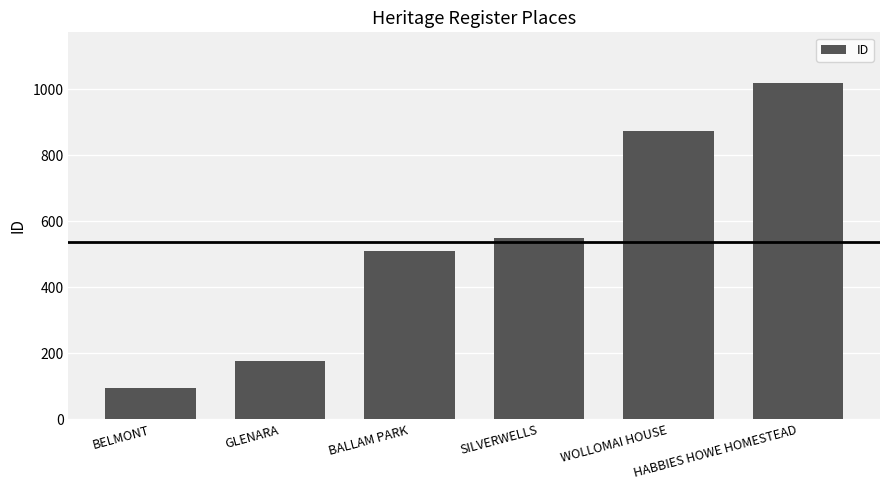

Reading right to left, list all the values displayed in this chart.

1019	874	548	508	177	95